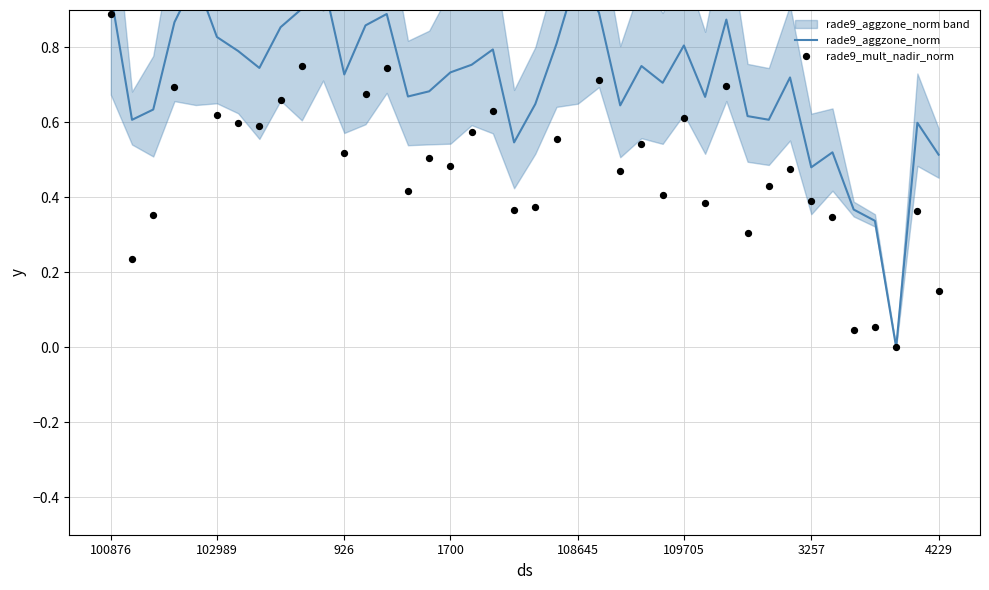

What are all the series names shown in the legend?

rade9_aggzone_norm, rade9_mult_nadir_norm